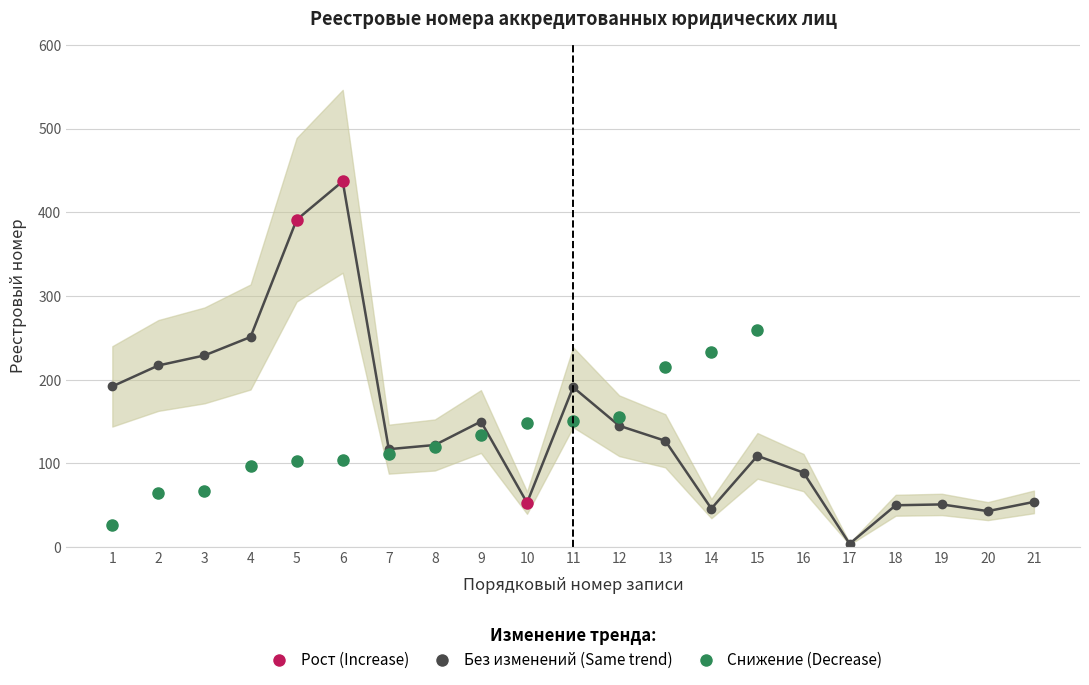

Is this an area chart (filled region under the line)?

No